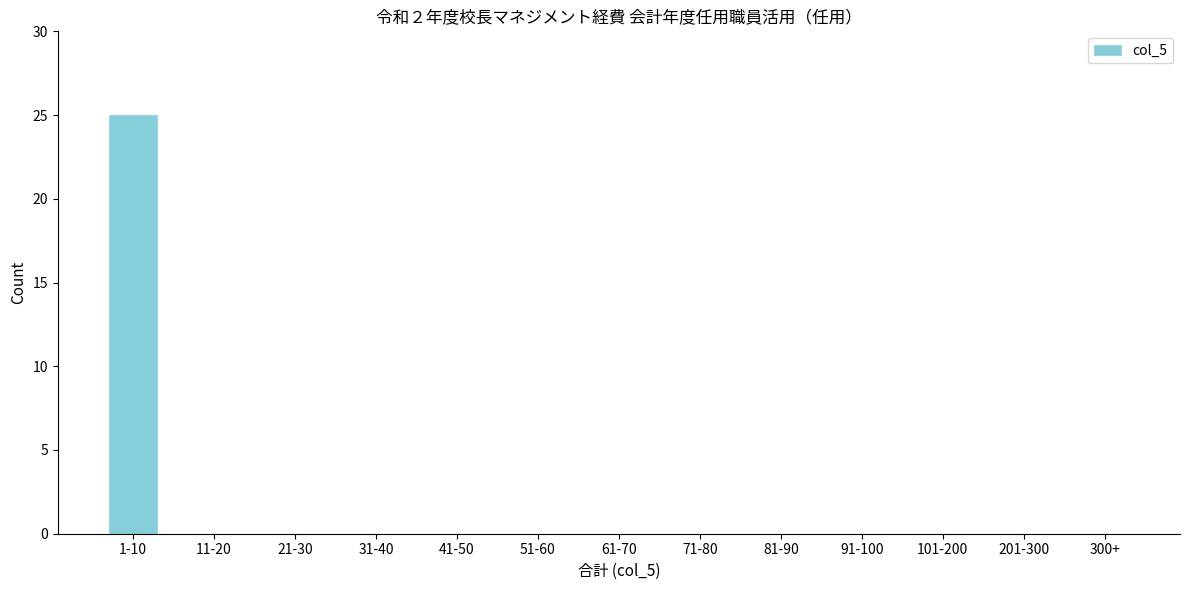

Reading left to right, extract all data points from this chart.

1-10=25	11-20=0	21-30=0	31-40=0	41-50=0	51-60=0	61-70=0	71-80=0	81-90=0	91-100=0	101-200=0	201-300=0	300+=0